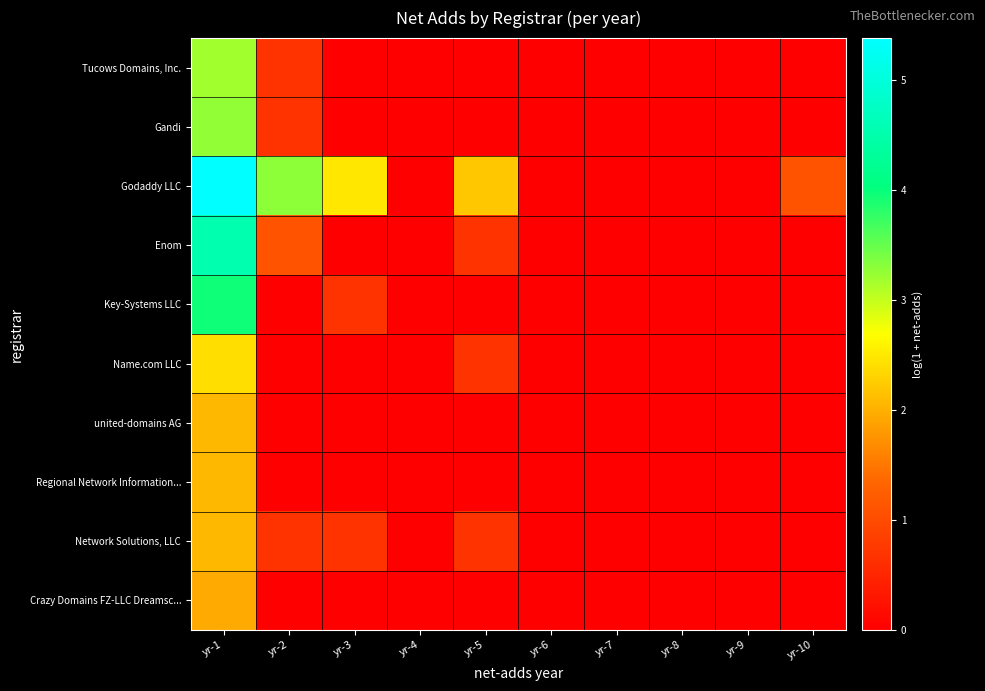

Reading left to right, list all the values displayed in this chart.

Tucows Domains, Inc.: yr-1=3.2	yr-2=0.7	yr-3=0.0	yr-4=0.0	yr-5=0.0	yr-6=0.0	yr-7=0.0	yr-8=0.0	yr-9=0.0	yr-10=0.0
Gandi: yr-1=3.3	yr-2=0.7	yr-3=0.0	yr-4=0.0	yr-5=0.0	yr-6=0.0	yr-7=0.0	yr-8=0.0	yr-9=0.0	yr-10=0.0
Godaddy LLC: yr-1=5.4	yr-2=3.3	yr-3=2.5	yr-4=0.0	yr-5=2.2	yr-6=0.0	yr-7=0.0	yr-8=0.0	yr-9=0.0	yr-10=1.1
Enom: yr-1=4.5	yr-2=1.1	yr-3=0.0	yr-4=0.0	yr-5=0.7	yr-6=0.0	yr-7=0.0	yr-8=0.0	yr-9=0.0	yr-10=0.0
Key-Systems LLC: yr-1=4.0	yr-2=0.0	yr-3=0.7	yr-4=0.0	yr-5=0.0	yr-6=0.0	yr-7=0.0	yr-8=0.0	yr-9=0.0	yr-10=0.0
Name.com LLC: yr-1=2.4	yr-2=0.0	yr-3=0.0	yr-4=0.0	yr-5=0.7	yr-6=0.0	yr-7=0.0	yr-8=0.0	yr-9=0.0	yr-10=0.0
united-domains AG: yr-1=2.1	yr-2=0.0	yr-3=0.0	yr-4=0.0	yr-5=0.0	yr-6=0.0	yr-7=0.0	yr-8=0.0	yr-9=0.0	yr-10=0.0
Regional Network Information...: yr-1=2.1	yr-2=0.0	yr-3=0.0	yr-4=0.0	yr-5=0.0	yr-6=0.0	yr-7=0.0	yr-8=0.0	yr-9=0.0	yr-10=0.0
Network Solutions, LLC: yr-1=2.1	yr-2=0.7	yr-3=0.7	yr-4=0.0	yr-5=0.7	yr-6=0.0	yr-7=0.0	yr-8=0.0	yr-9=0.0	yr-10=0.0
Crazy Domains FZ-LLC Dreamsc...: yr-1=1.9	yr-2=0.0	yr-3=0.0	yr-4=0.0	yr-5=0.0	yr-6=0.0	yr-7=0.0	yr-8=0.0	yr-9=0.0	yr-10=0.0